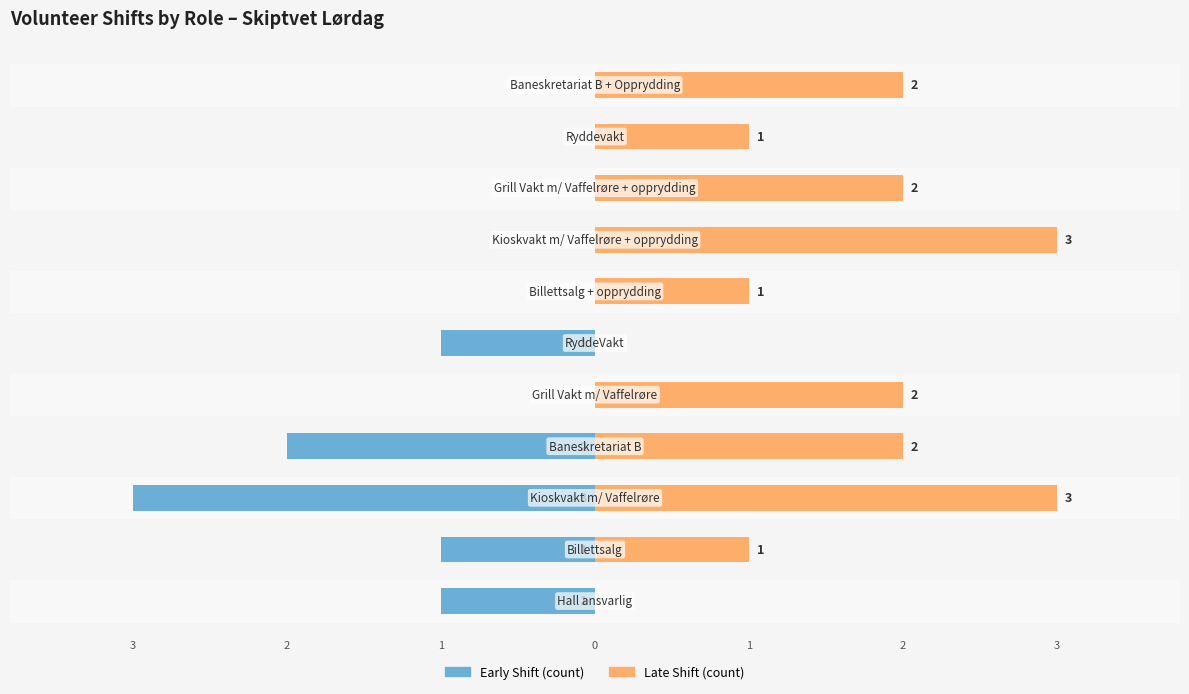

What is the total value across all series at 1?

-1